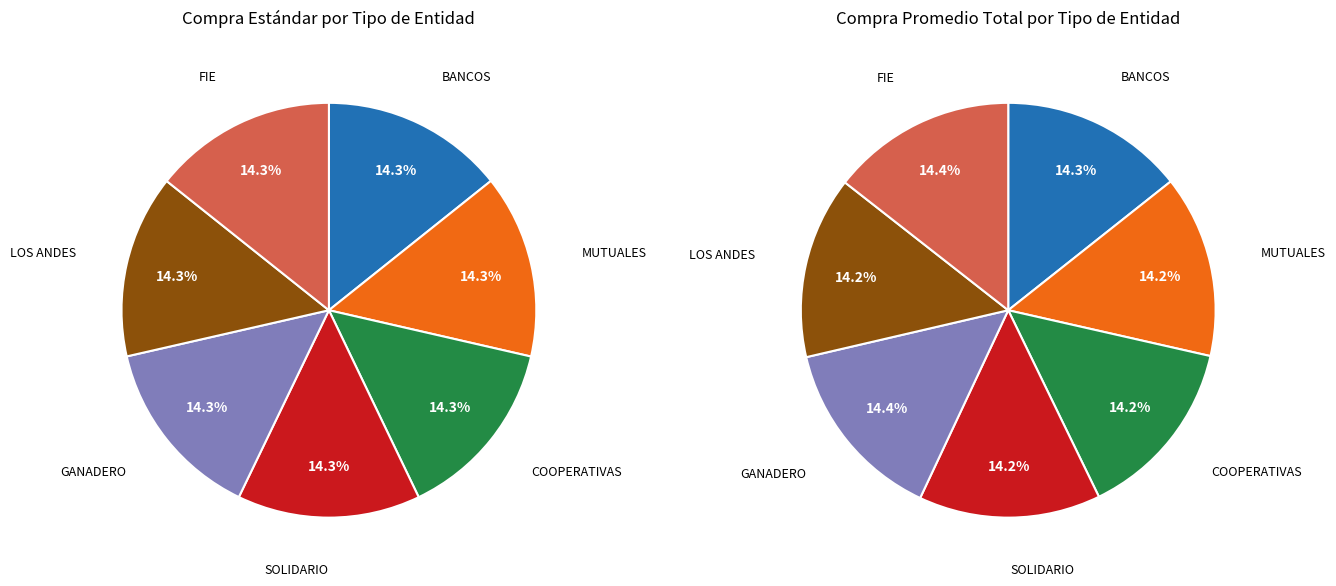

Is GANADERO the majority of the pie?

No